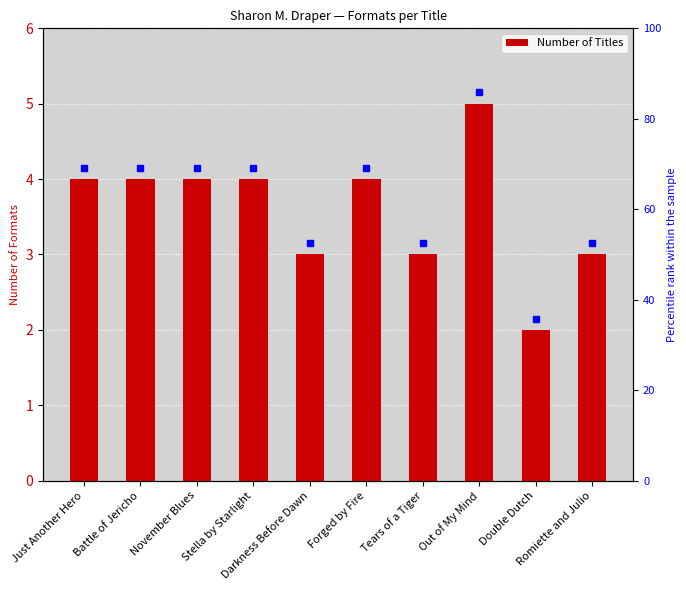

How many values are between 3 and 4?

8